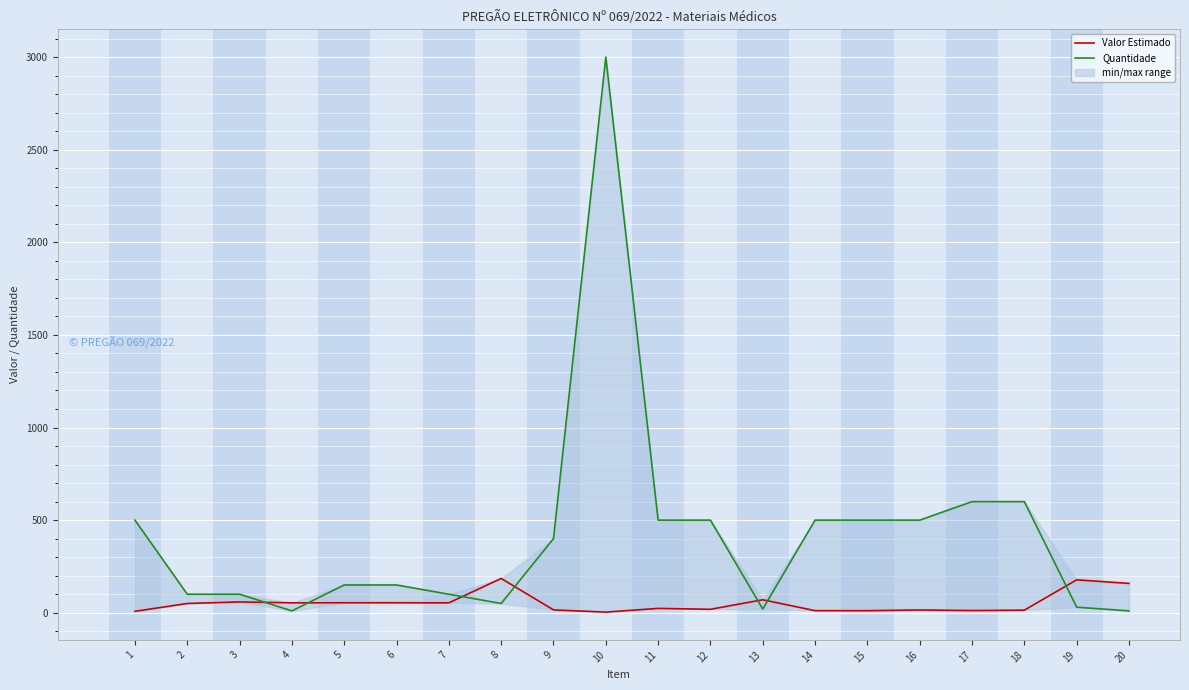

Between which two adjacent categories do Valor Estimado and Quantidade first intersect?

3 and 4